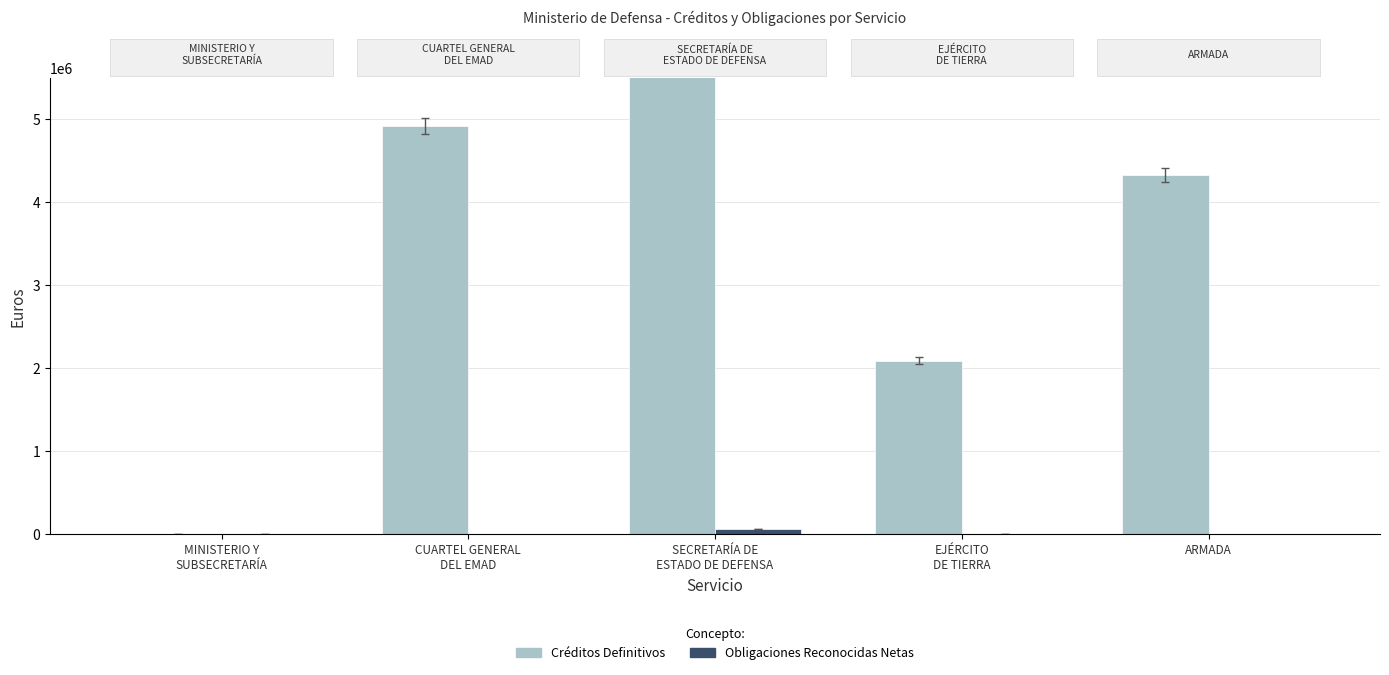

Rank the categories by Obligaciones Reconocidas Netas value from lowest to highest.

CUARTEL GENERAL
DEL EMAD, ARMADA, MINISTERIO Y
SUBSECRETARÍA, EJÉRCITO
DE TIERRA, SECRETARÍA DE
ESTADO DE DEFENSA